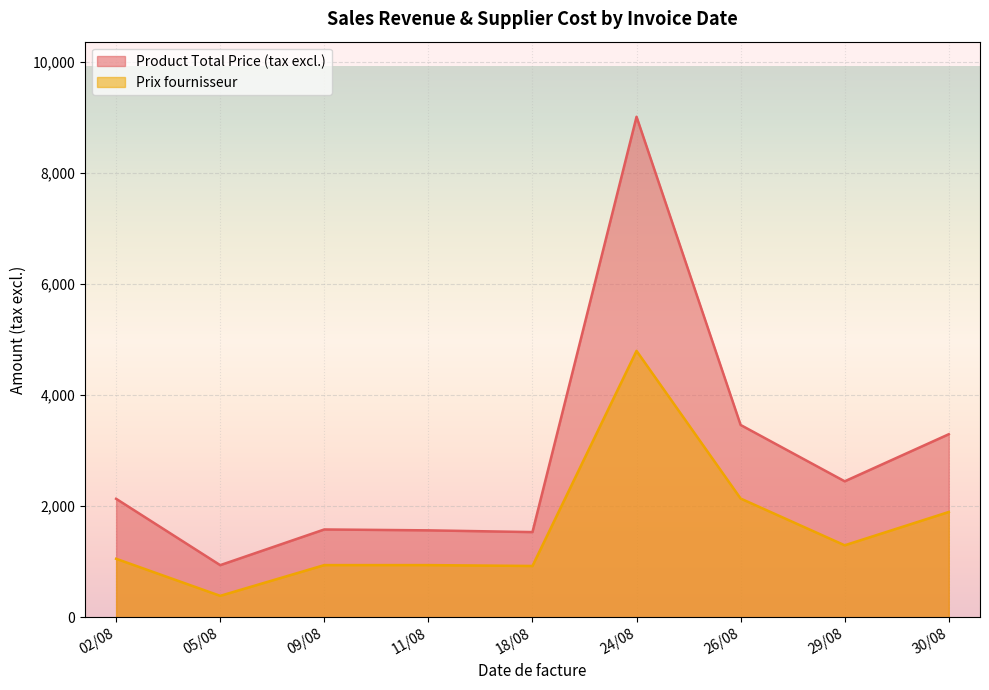

The value of Product Total Price (tax excl.) at 05/08 is 1383.1. True or false?

False